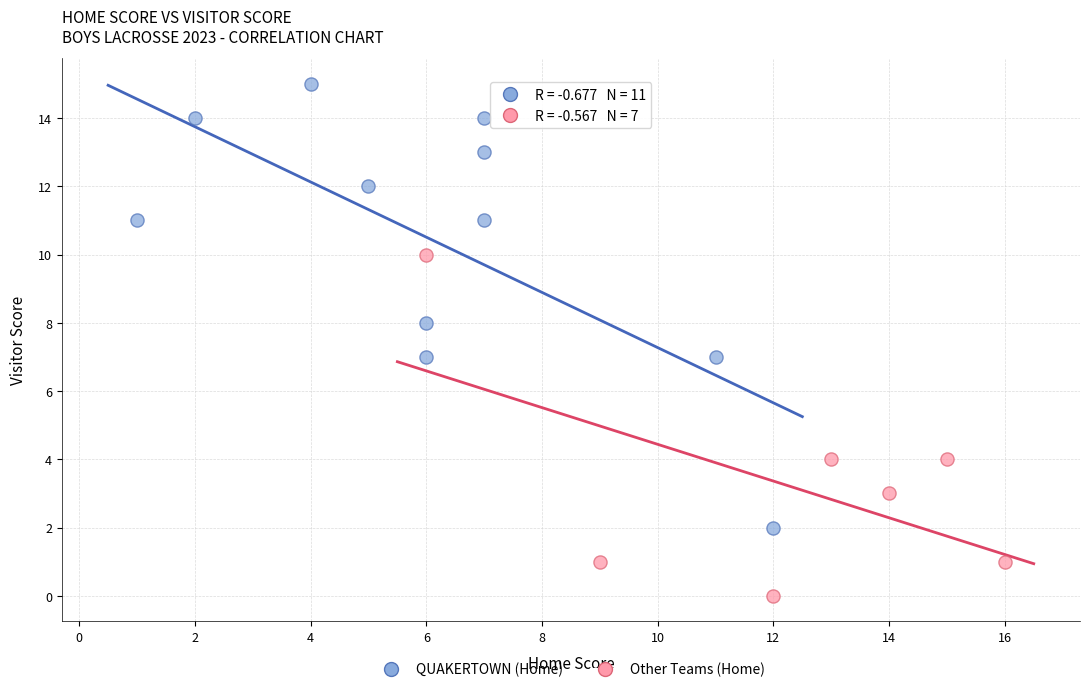

Which series has the largest Y range (max minus min)?

QUAKERTOWN (Home)